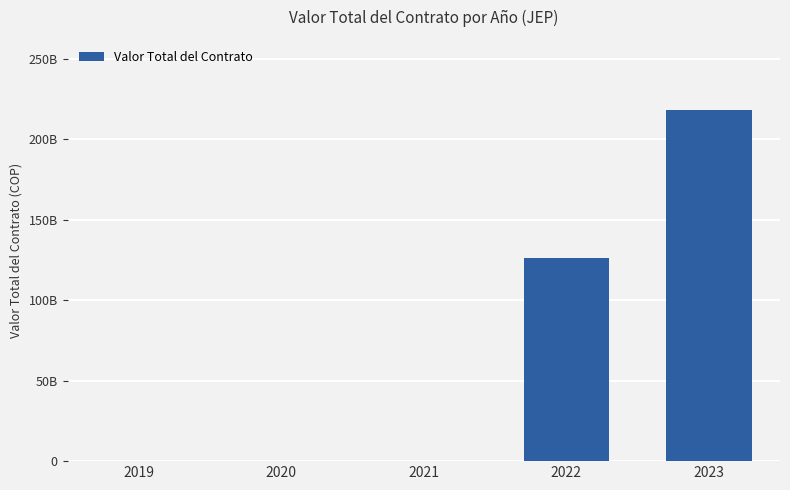

List the labels in order of value, largest first.

2023, 2022, 2019, 2020, 2021